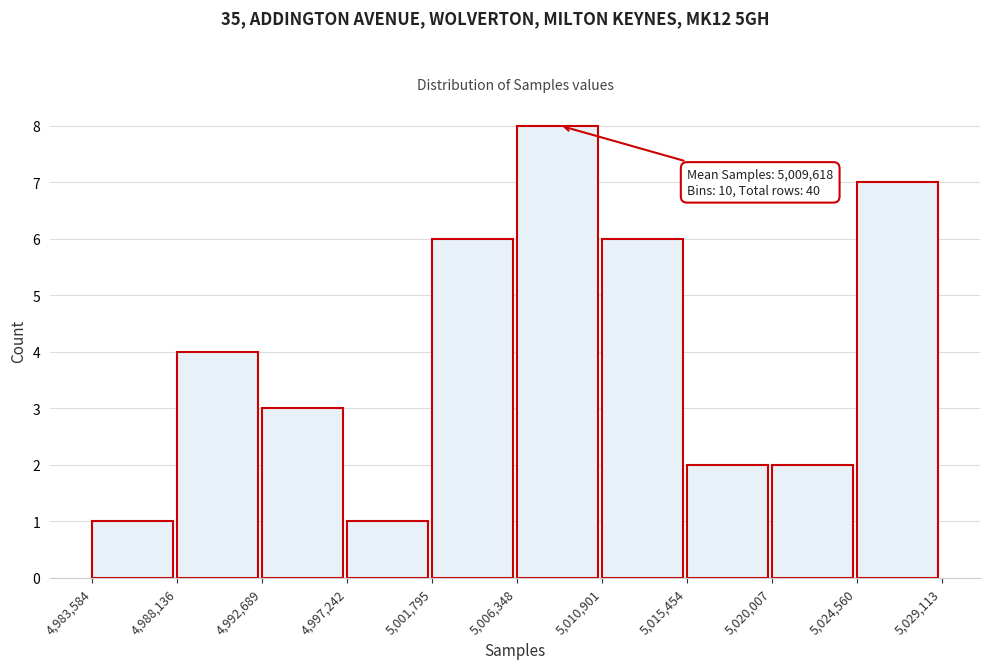

Which range on the x-axis has the tallest bar?

5,006,348 to 5,010,901